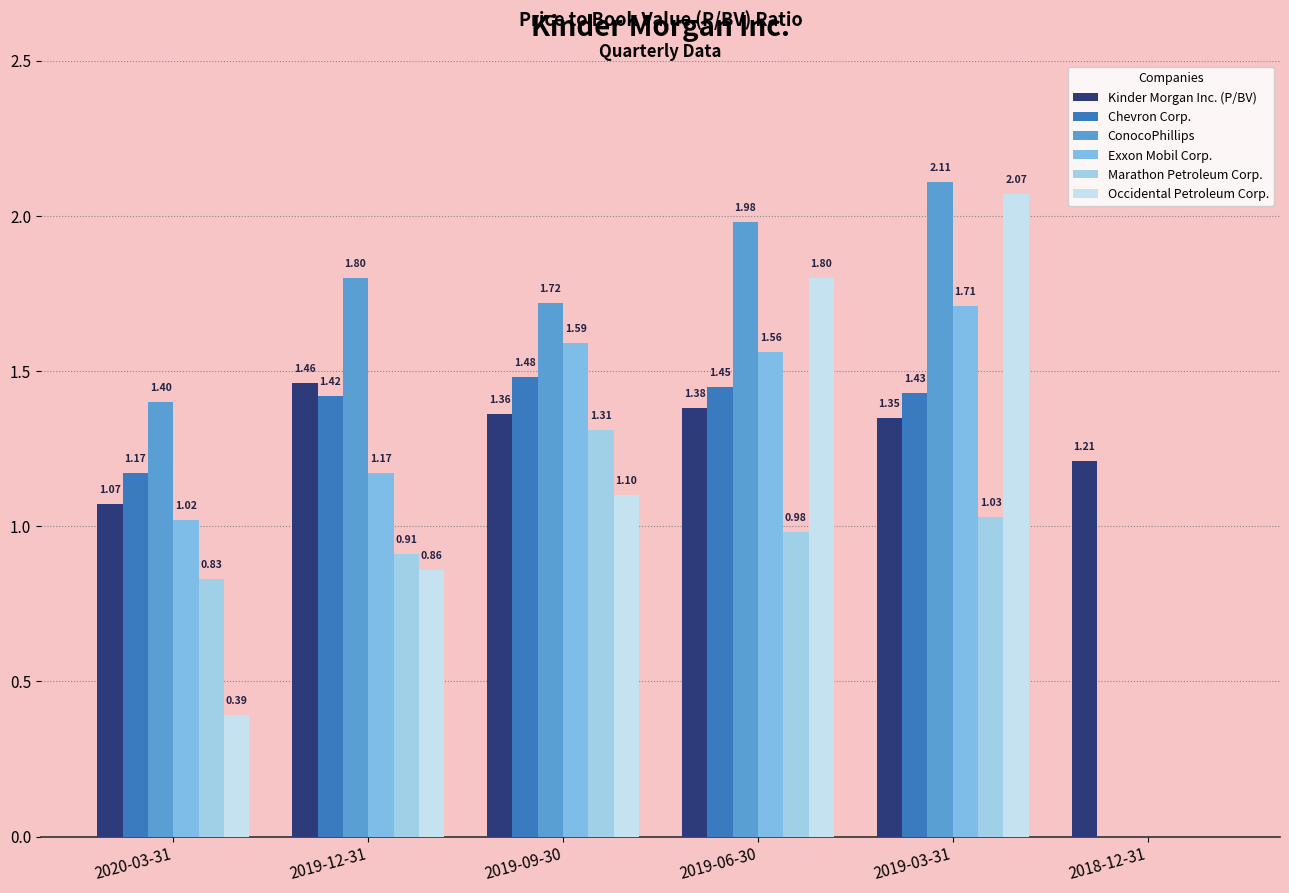

What is the average value of the ConocoPhillips series?

1.5